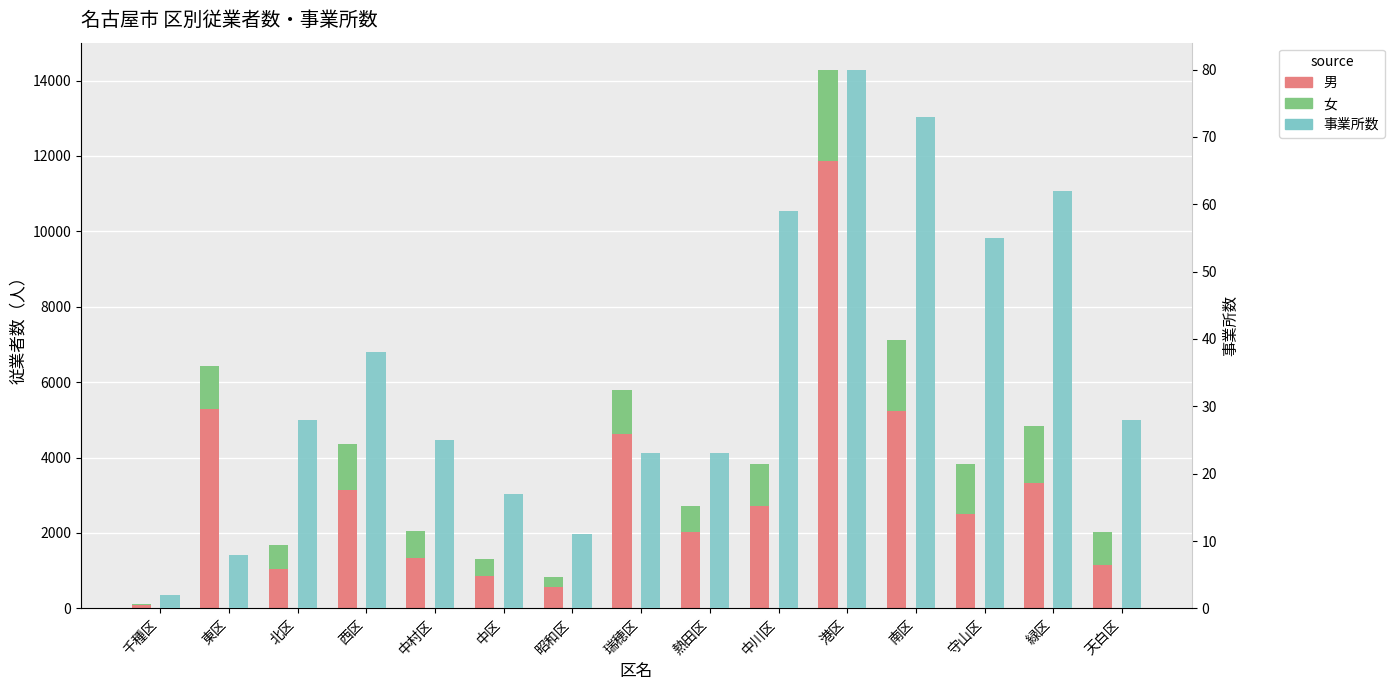

Where does the 事業所数 series first go above 28?

西区